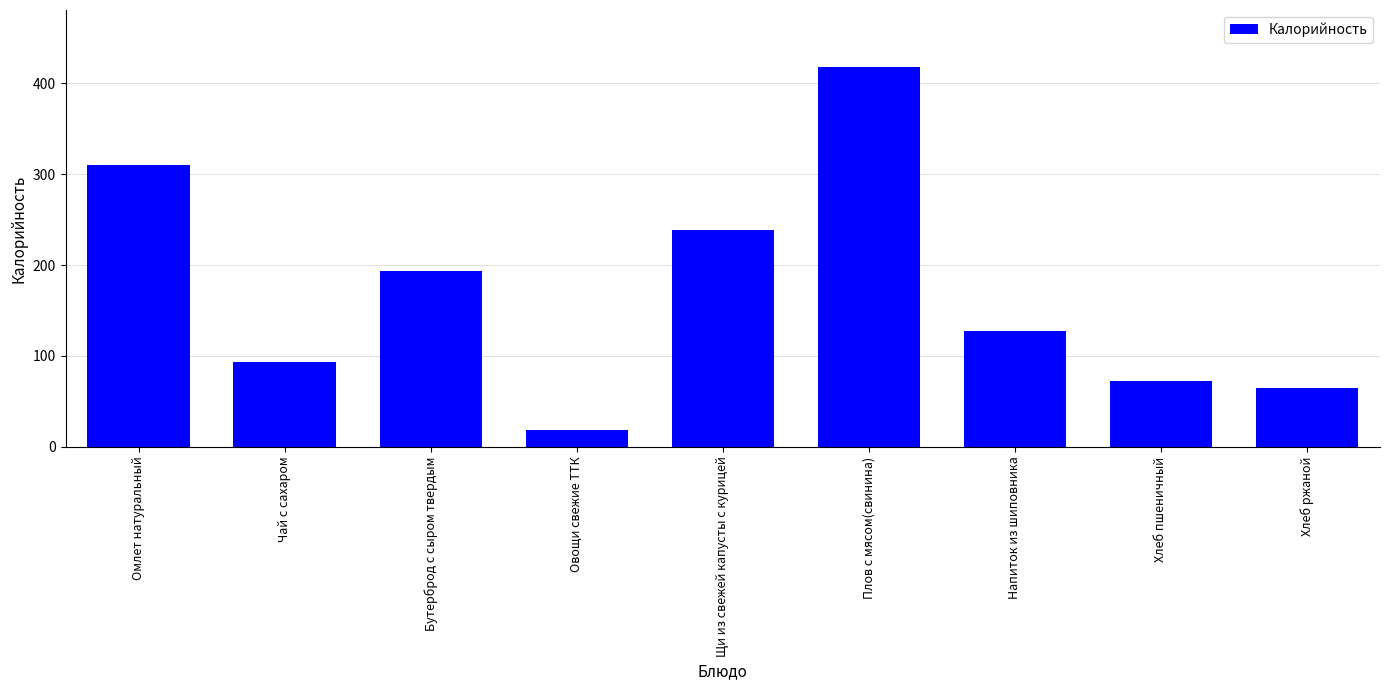

List the labels in order of value, largest first.

Плов с мясом(свинина), Омлет натуральный, Щи из свежей капусты с курицей, Бутерброд с сыром твердым, Напиток из шиповника, Чай с сахаром, Хлеб пшеничный, Хлеб ржаной, Овощи свежие ТТК